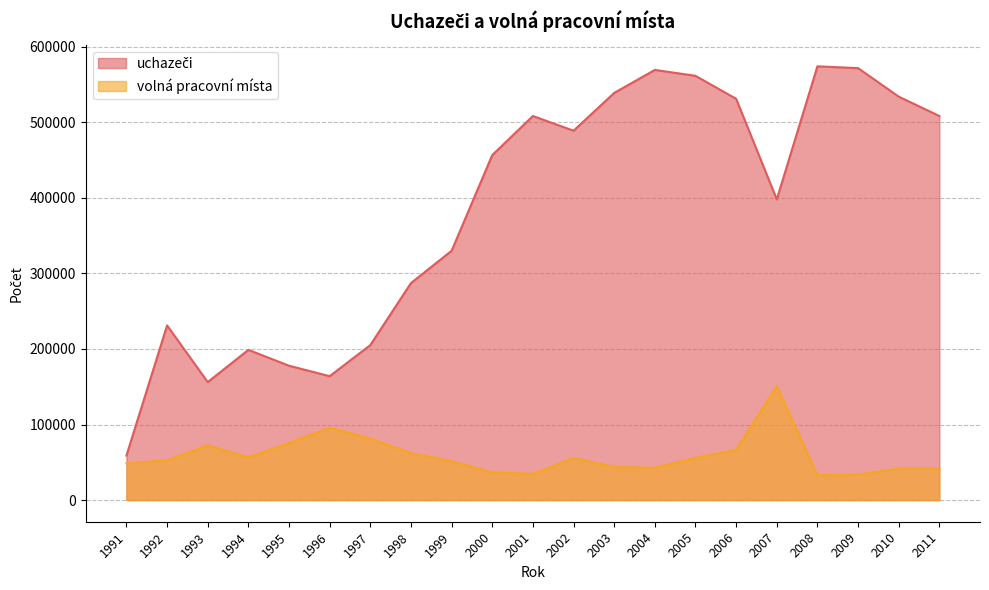

What is the difference between the maximum and minimum values in the volná pracovní místa series?

117983